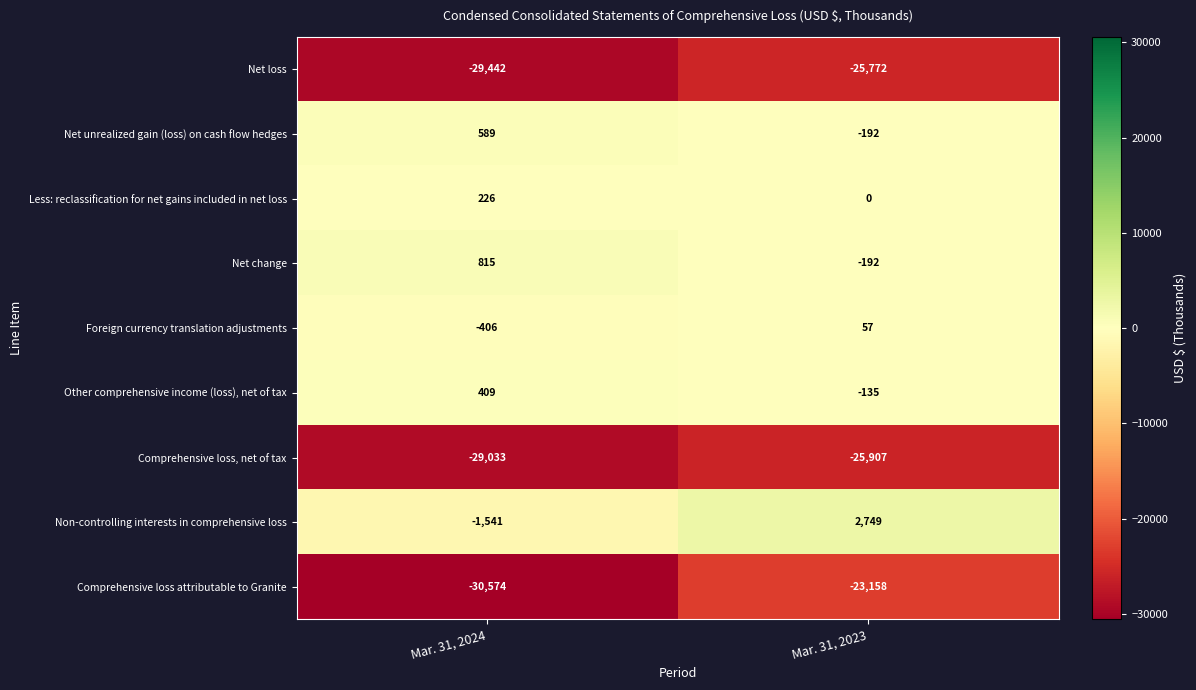

What is the average value of the Foreign currency translation adjustments series?

-174